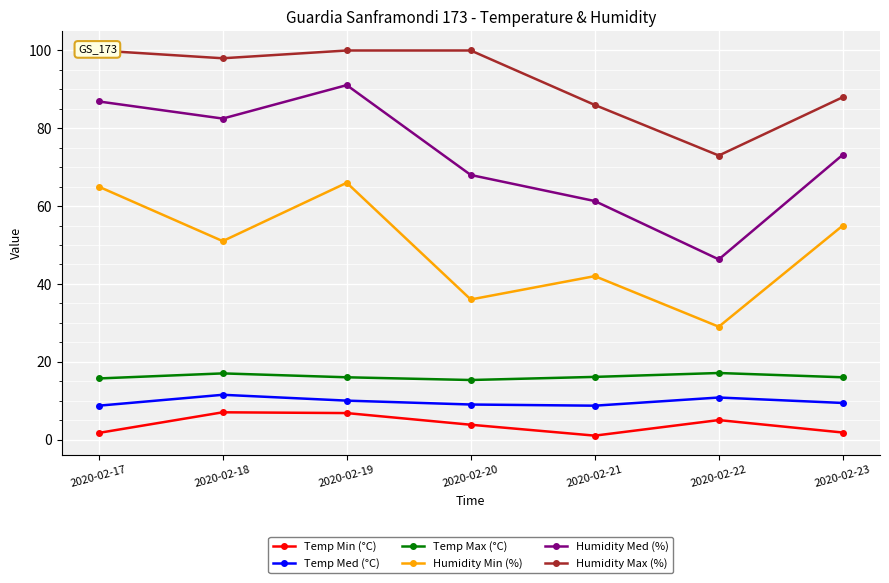

True or false: Temp Med (°C) and Humidity Med (%) intersect in this chart.

False